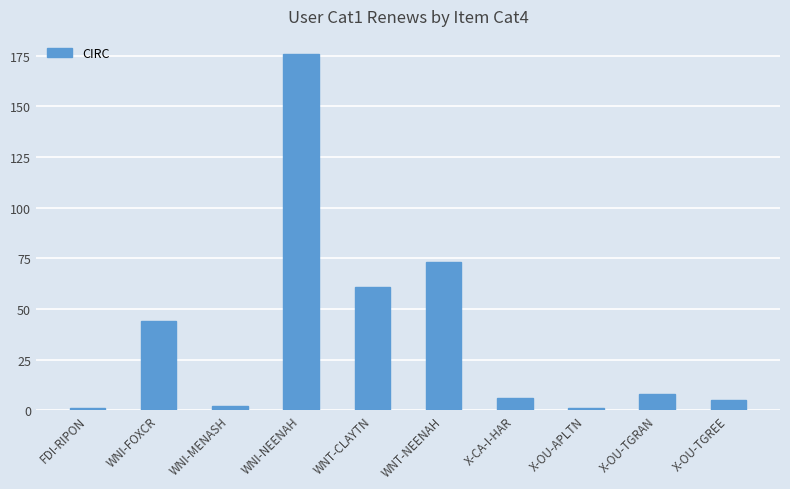

Reading left to right, transcribe all the data shown in this chart.

FDI-RIPON=1	WNI-FOXCR=44	WNI-MENASH=2	WNI-NEENAH=176	WNT-CLAYTN=61	WNT-NEENAH=73	X-CA-I-HAR=6	X-OU-APLTN=1	X-OU-TGRAN=8	X-OU-TGREE=5